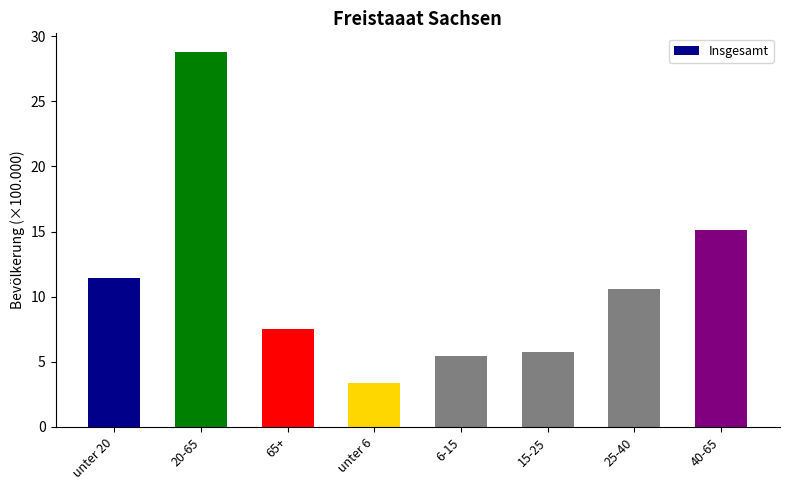

What is the maximum value shown in the chart?

28.8